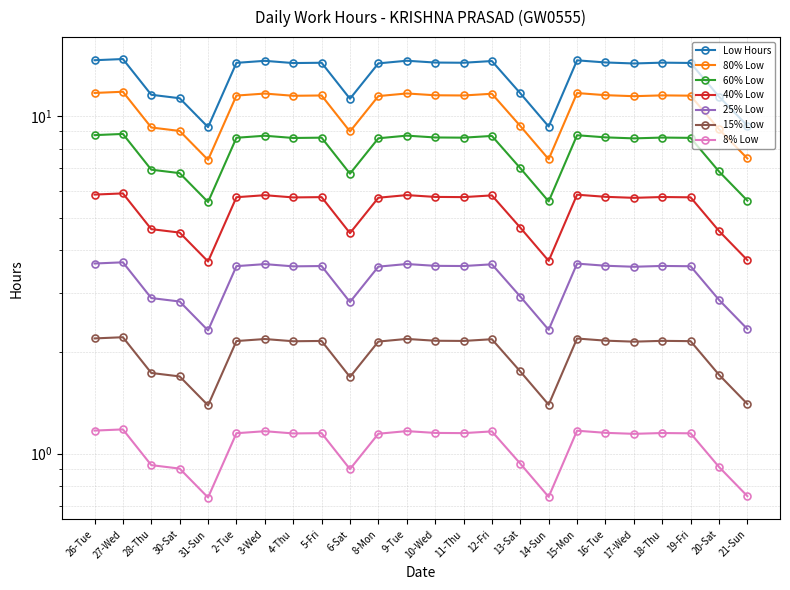

What is the change in value from 10-Wed to 15-Mon?

+0.2